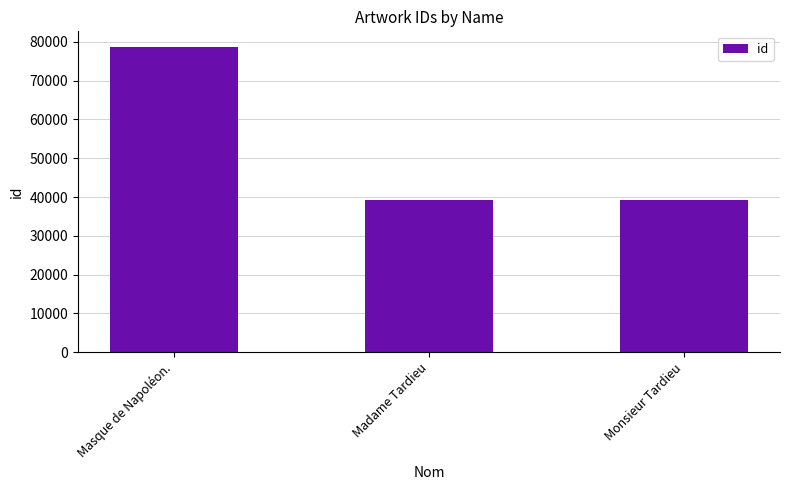

Between Masque de Napoléon. and Madame Tardieu, which is larger?

Masque de Napoléon.